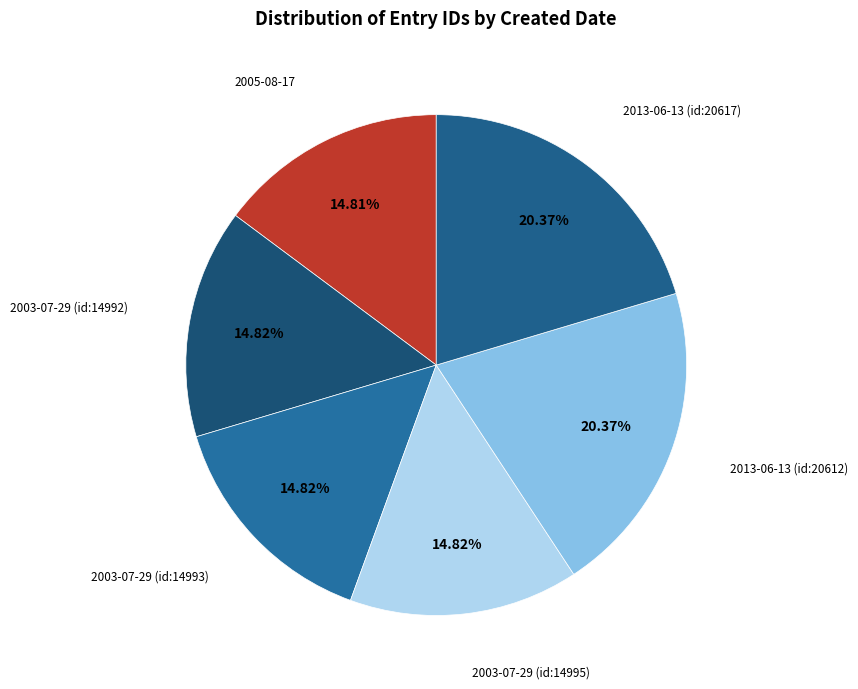

How many slices are in this pie chart?

6